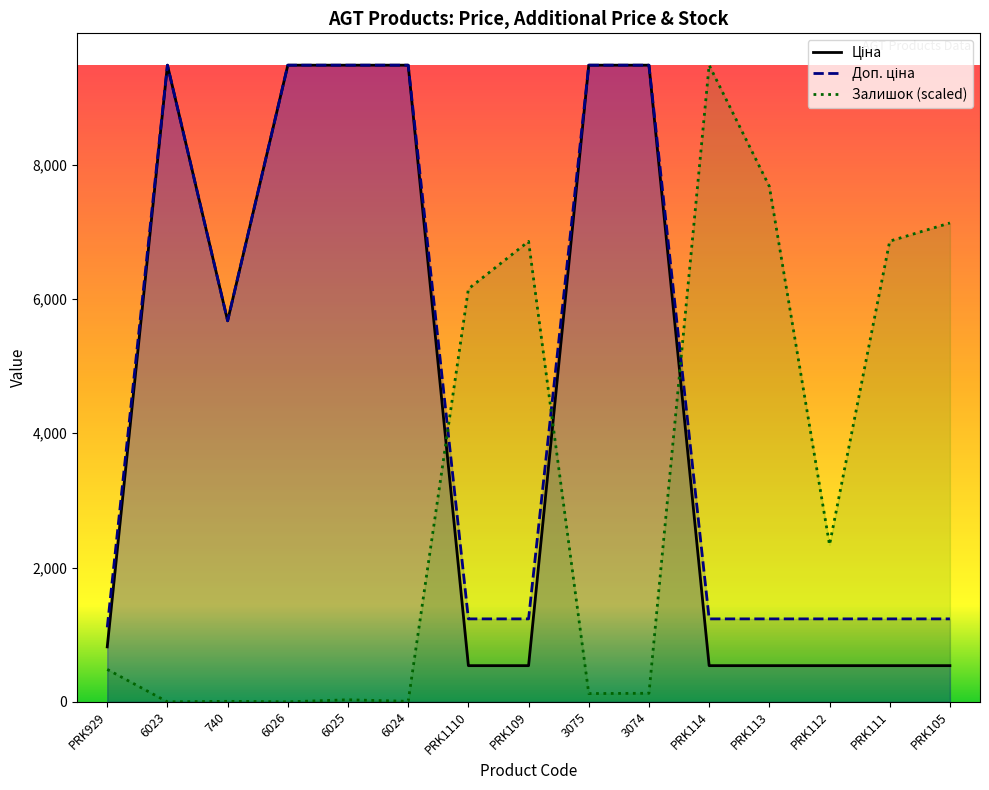

True or false: Ціна has more than 1 points higher than both neighbors.

False